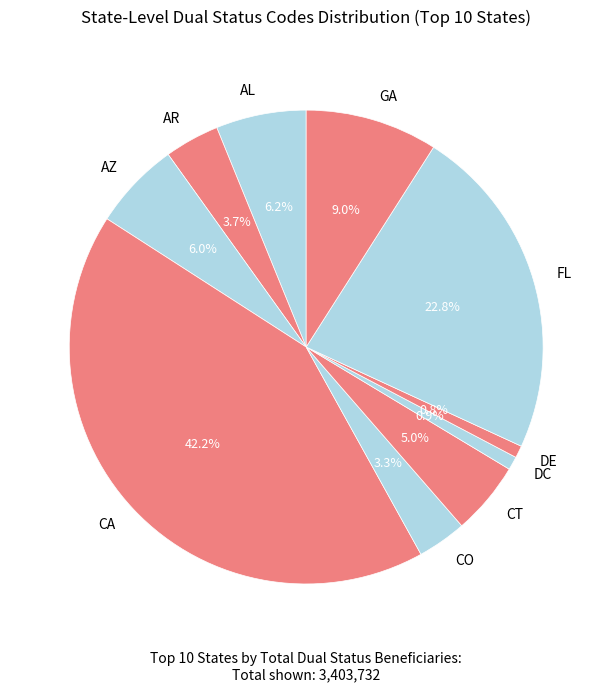

To the nearest percent, what portion does GA represent?

9%